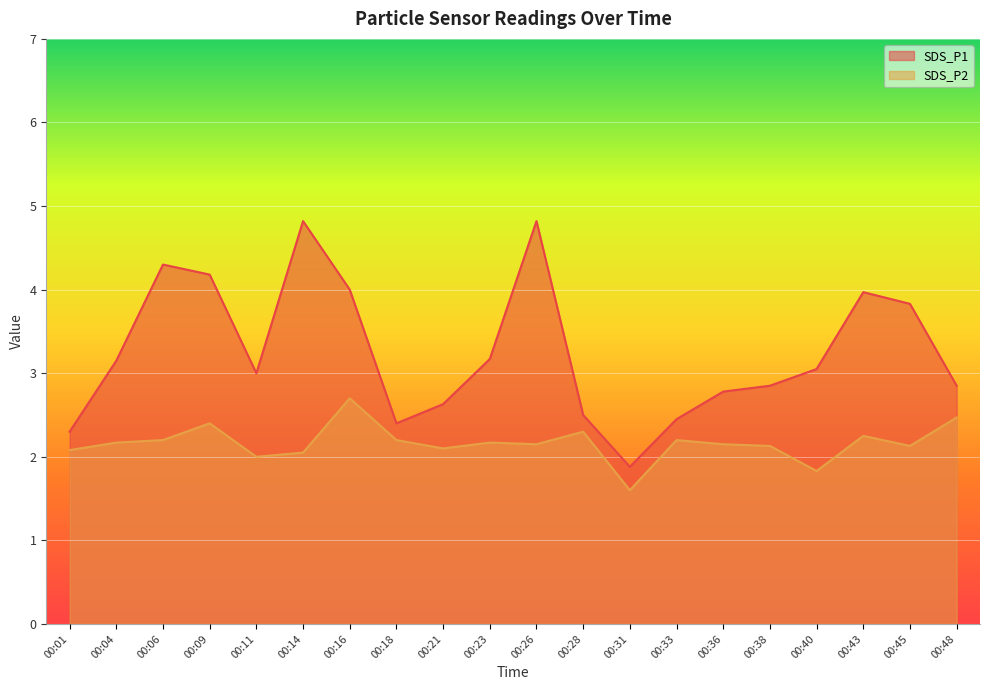

At how many categories does at least one series exceed 3?

10